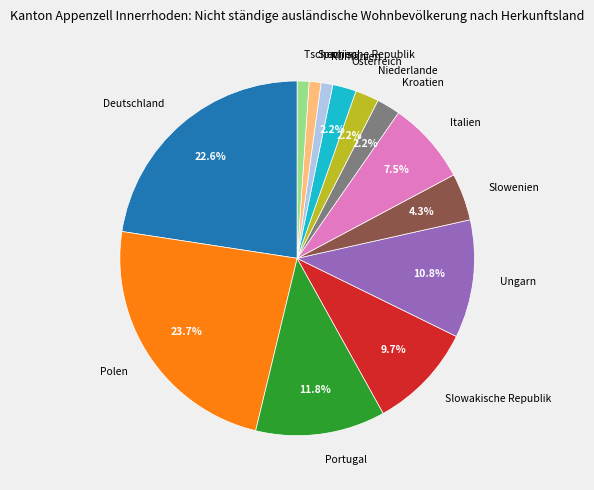

To the nearest percent, what is the difference between the Tschechische Republik and Portugal slice percentages?

11%